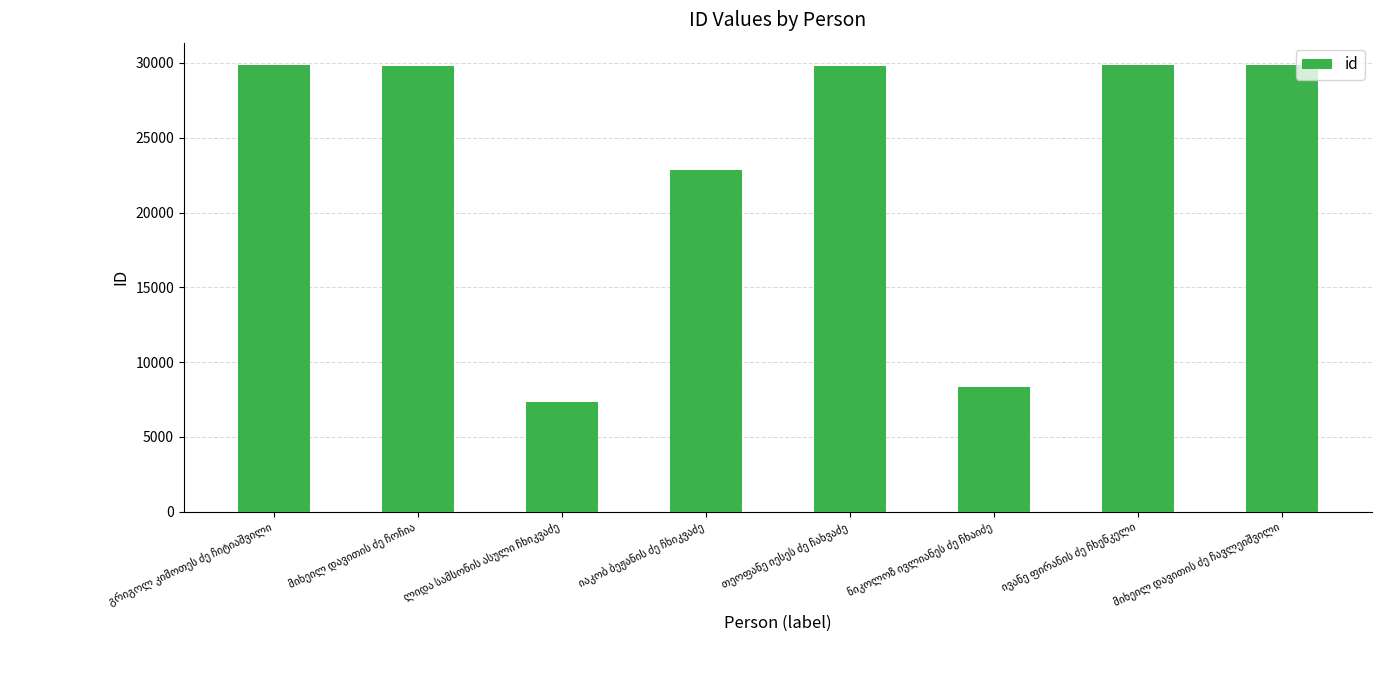

What is the maximum value shown in the chart?

29859